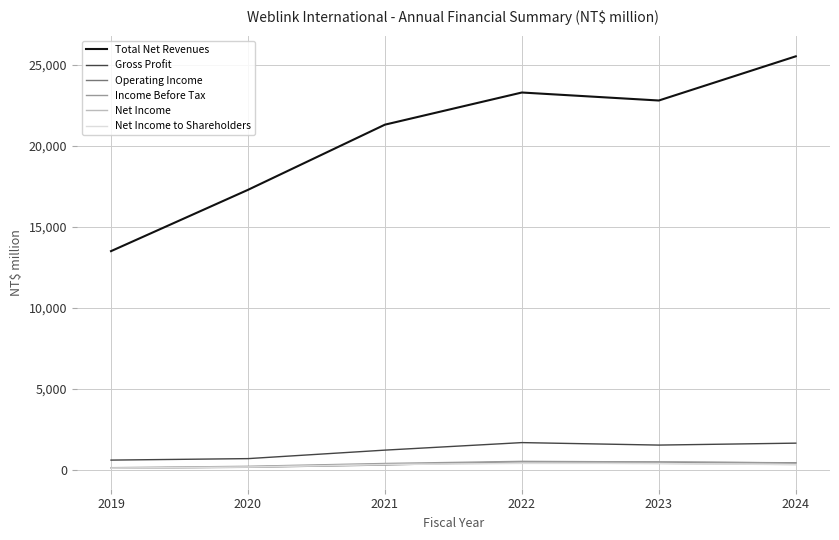

At which category is the sum across all series the highest?

2024